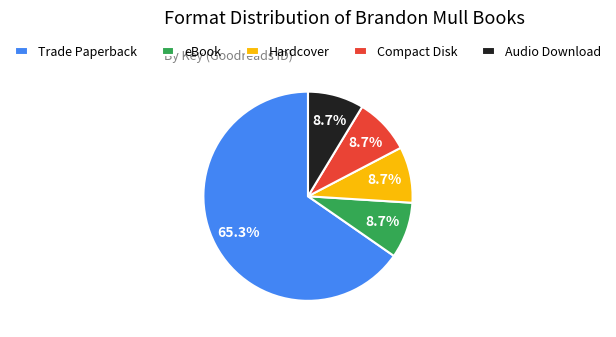

How many segments does this pie chart have?

5